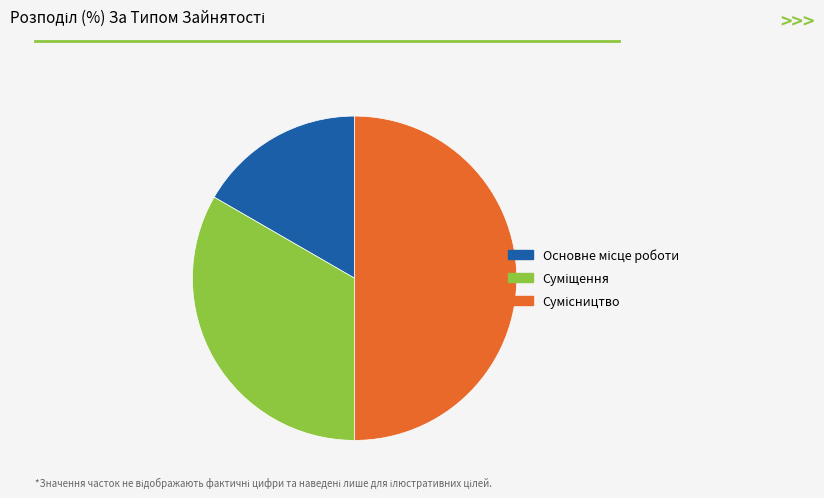

The Сумісництво slice represents 38% of the pie. True or false?

False